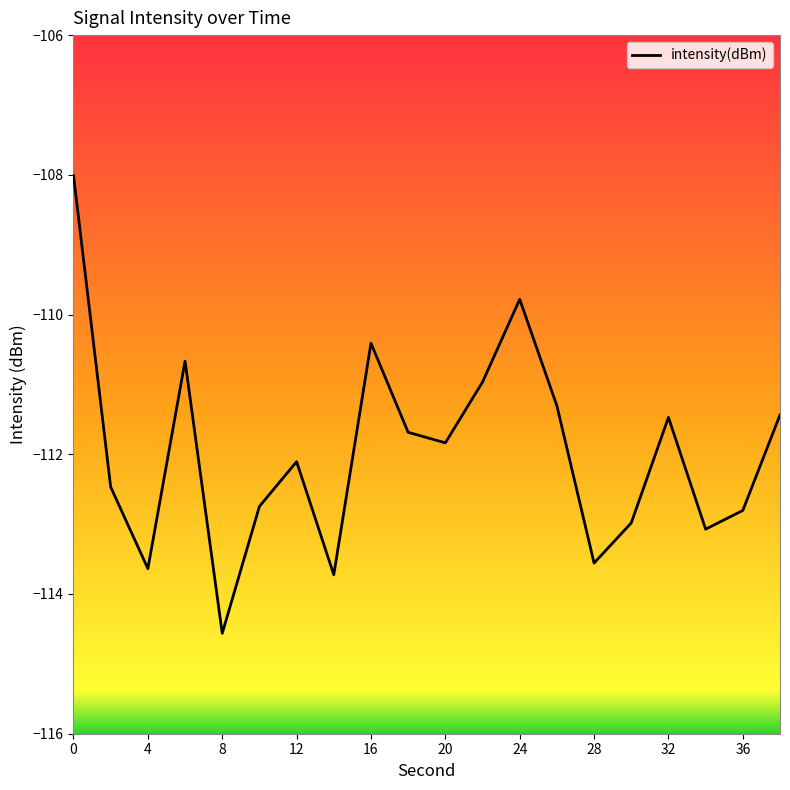

What is the minimum value shown in the chart?

-114.6